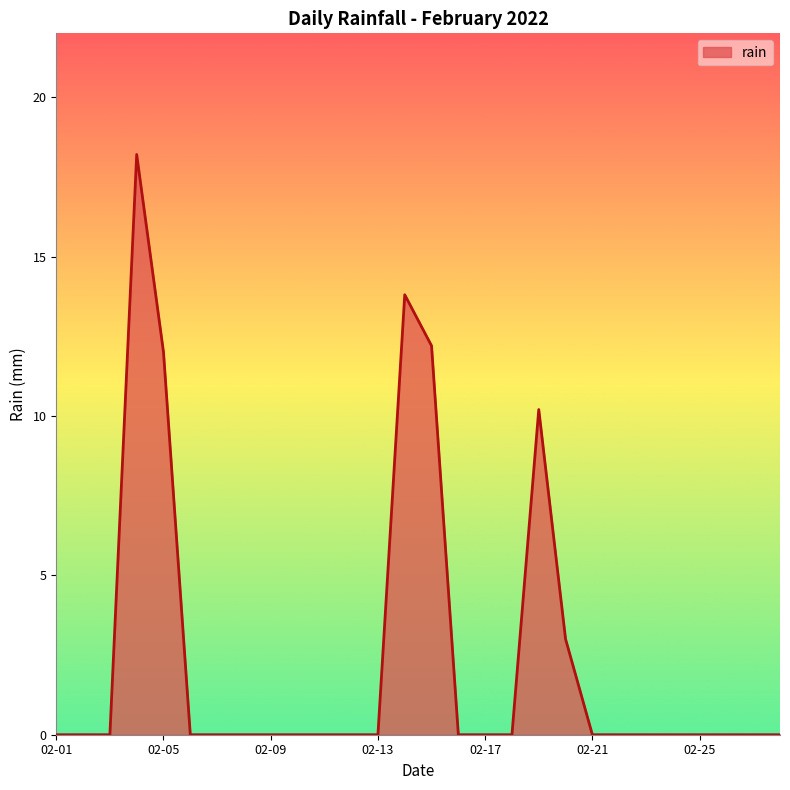

What is the difference between the second highest and minimum values?

13.8